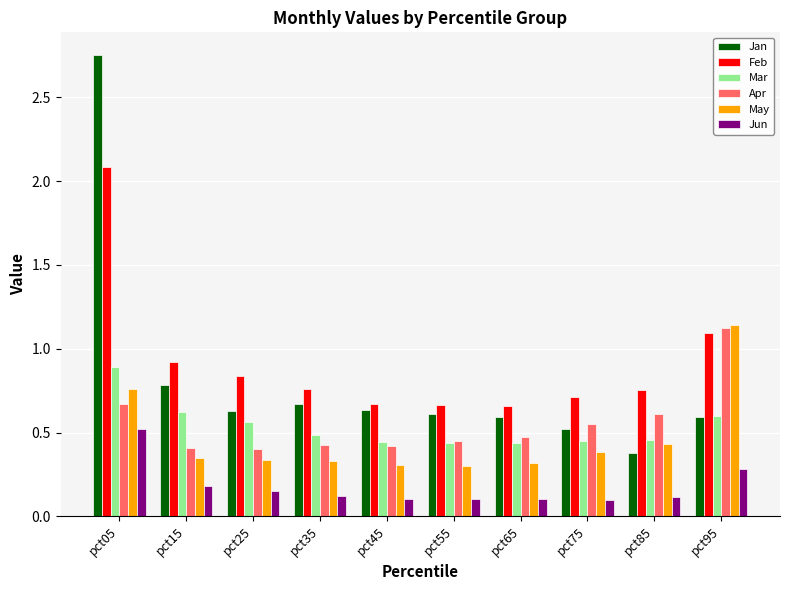

What are all the series names shown in the legend?

Jan, Feb, Mar, Apr, May, Jun